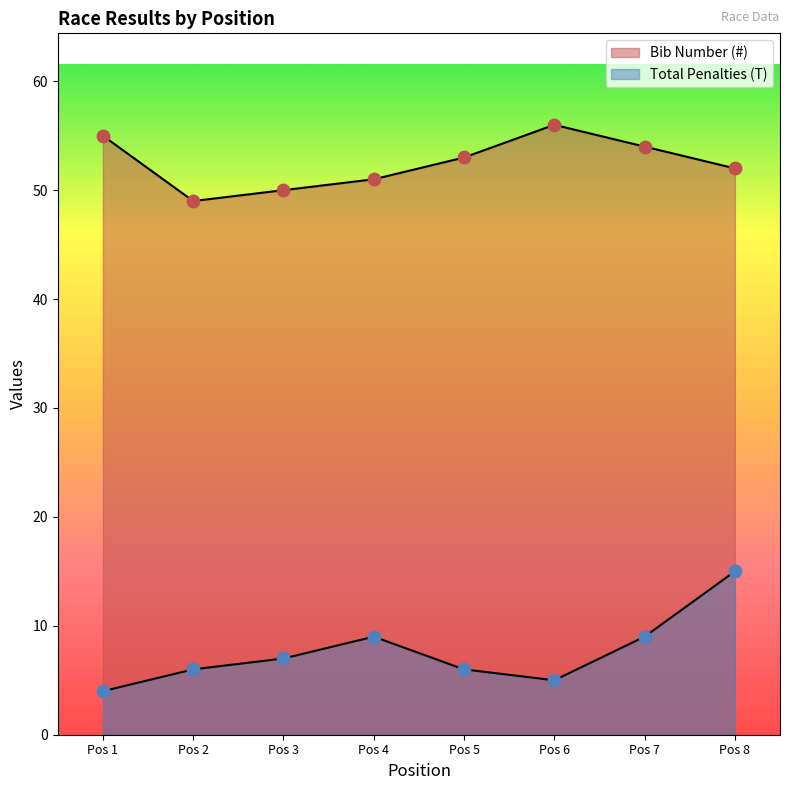

Which series has the widest spread of Y values?

Total Penalties (T)